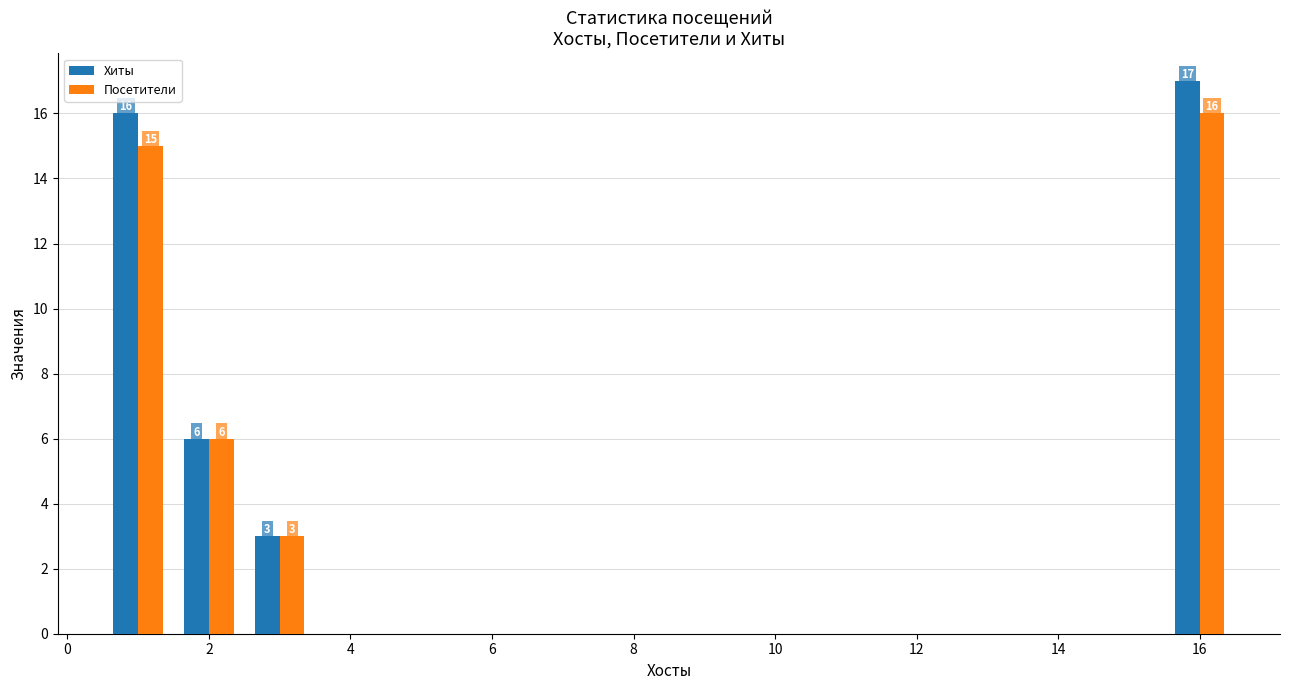

Which series has the largest total across all categories?

Хиты